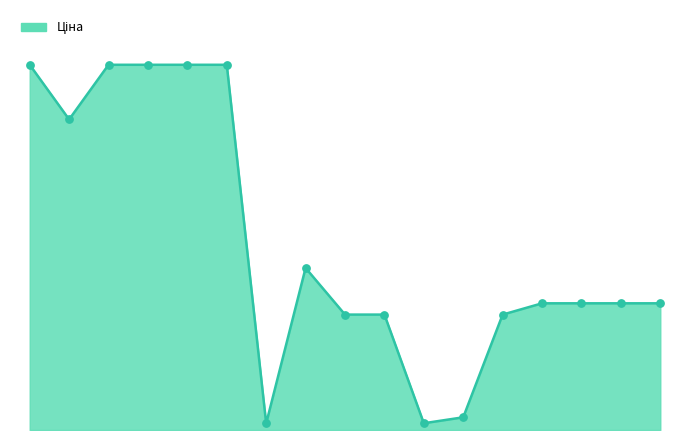

Is this an area chart (filled region under the line)?

Yes